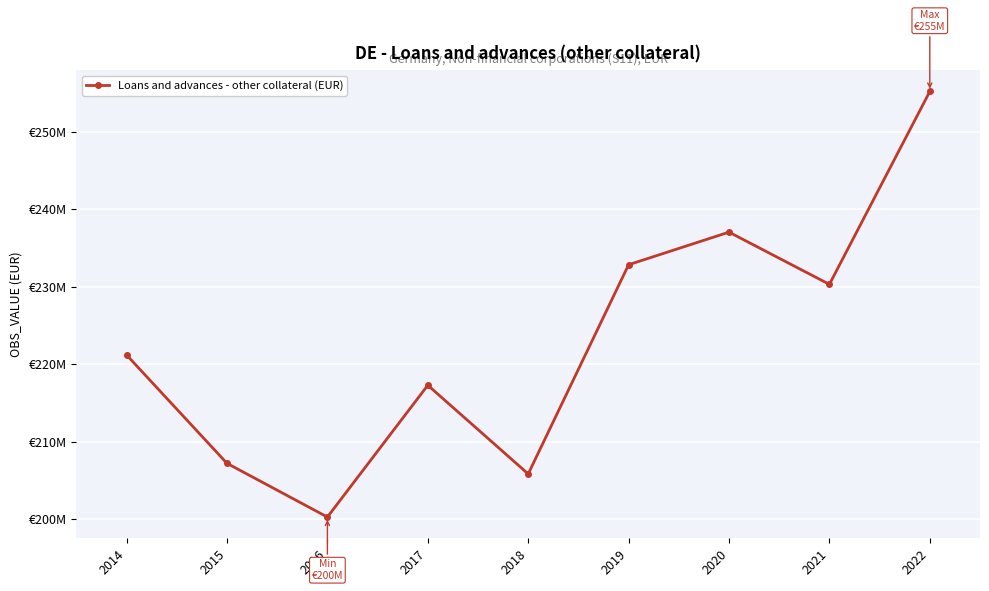

Is this an area chart (filled region under the line)?

No